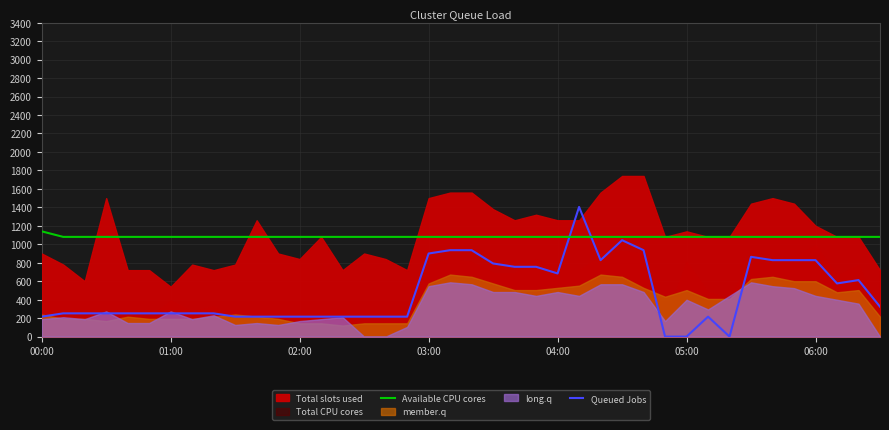

What is the minimum value for Available CPU cores?

1080